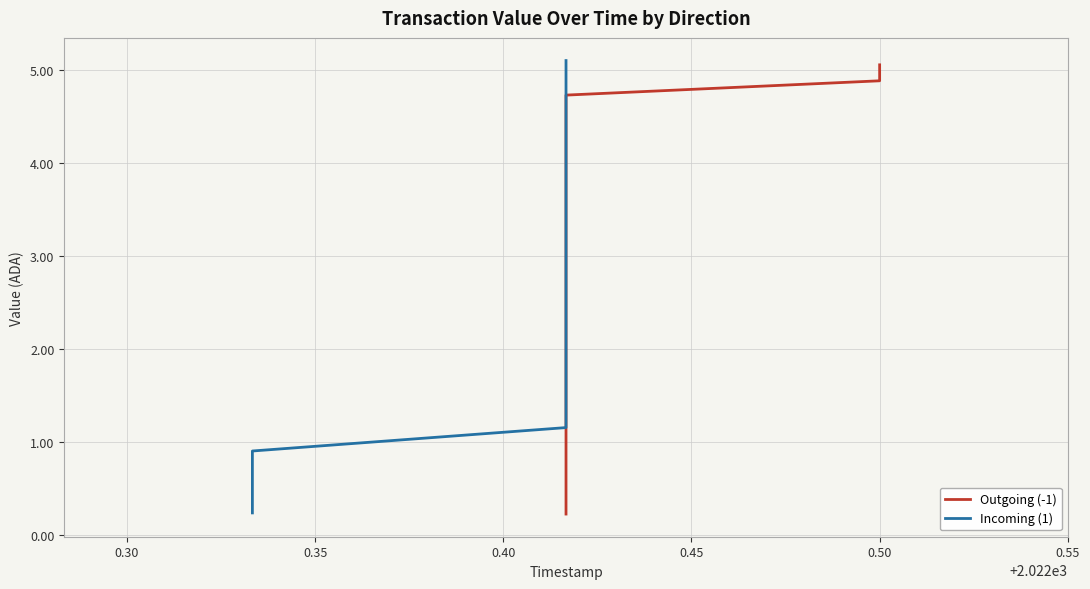

What is the average value of the Outgoing (-1) series?

2.8